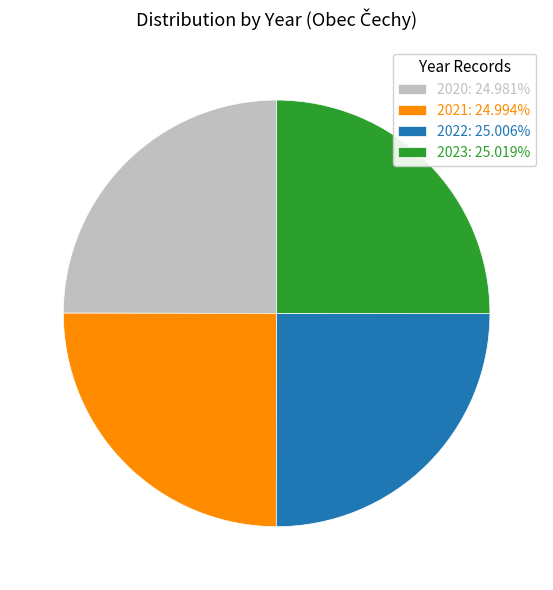

Is there any slice that represents more than half of the pie?

No